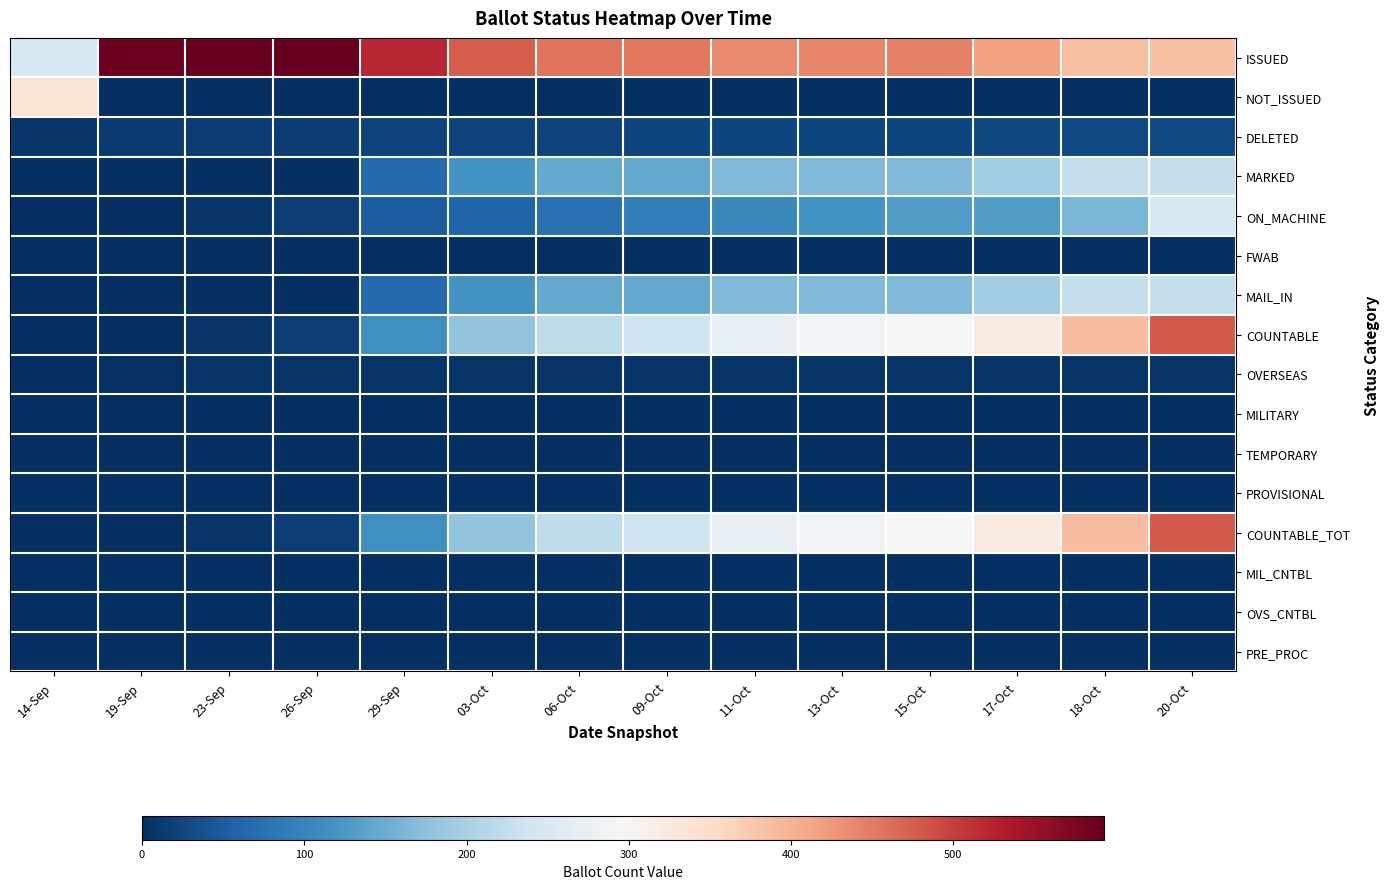

Reading right to left, what are all the values shown in this chart?

ISSUED: 20-Oct=385	18-Oct=385	17-Oct=416	15-Oct=446	13-Oct=442	11-Oct=436	09-Oct=454	06-Oct=455	03-Oct=476	29-Sep=519	26-Sep=592	23-Sep=593	19-Sep=587	14-Sep=249
NOT_ISSUED: 20-Oct=0	18-Oct=0	17-Oct=0	15-Oct=0	13-Oct=0	11-Oct=0	09-Oct=0	06-Oct=0	03-Oct=0	29-Sep=0	26-Sep=0	23-Sep=0	19-Sep=0	14-Sep=337
DELETED: 20-Oct=28	18-Oct=28	17-Oct=27	15-Oct=25	13-Oct=25	11-Oct=25	09-Oct=24	06-Oct=23	03-Oct=23	29-Sep=22	26-Sep=16	23-Sep=16	19-Sep=13	14-Sep=9
MARKED: 20-Oct=227	18-Oct=227	17-Oct=193	15-Oct=166	13-Oct=166	11-Oct=166	09-Oct=145	06-Oct=145	03-Oct=119	29-Sep=65	26-Sep=0	23-Sep=0	19-Sep=0	14-Sep=0
ON_MACHINE: 20-Oct=251	18-Oct=160	17-Oct=131	15-Oct=131	13-Oct=119	11-Oct=106	09-Oct=92	06-Oct=76	03-Oct=60	29-Sep=49	26-Sep=17	23-Sep=9	19-Sep=0	14-Sep=0
FWAB: 20-Oct=0	18-Oct=0	17-Oct=0	15-Oct=0	13-Oct=0	11-Oct=0	09-Oct=0	06-Oct=0	03-Oct=0	29-Sep=0	26-Sep=0	23-Sep=0	19-Sep=0	14-Sep=0
MAIL_IN: 20-Oct=227	18-Oct=227	17-Oct=193	15-Oct=166	13-Oct=166	11-Oct=166	09-Oct=145	06-Oct=145	03-Oct=119	29-Sep=65	26-Sep=0	23-Sep=0	19-Sep=0	14-Sep=0
COUNTABLE: 20-Oct=478	18-Oct=387	17-Oct=324	15-Oct=297	13-Oct=285	11-Oct=272	09-Oct=237	06-Oct=221	03-Oct=179	29-Sep=114	26-Sep=17	23-Sep=9	19-Sep=0	14-Sep=0
OVERSEAS: 20-Oct=6	18-Oct=6	17-Oct=6	15-Oct=6	13-Oct=6	11-Oct=6	09-Oct=6	06-Oct=6	03-Oct=6	29-Sep=6	26-Sep=5	23-Sep=5	19-Sep=3	14-Sep=2
MILITARY: 20-Oct=0	18-Oct=0	17-Oct=0	15-Oct=0	13-Oct=0	11-Oct=0	09-Oct=0	06-Oct=0	03-Oct=0	29-Sep=0	26-Sep=0	23-Sep=0	19-Sep=0	14-Sep=0
TEMPORARY: 20-Oct=0	18-Oct=0	17-Oct=0	15-Oct=0	13-Oct=0	11-Oct=0	09-Oct=0	06-Oct=0	03-Oct=0	29-Sep=0	26-Sep=0	23-Sep=0	19-Sep=0	14-Sep=0
PROVISIONAL: 20-Oct=0	18-Oct=0	17-Oct=0	15-Oct=0	13-Oct=0	11-Oct=0	09-Oct=0	06-Oct=0	03-Oct=0	29-Sep=0	26-Sep=0	23-Sep=0	19-Sep=0	14-Sep=0
COUNTABLE_TOT: 20-Oct=478	18-Oct=387	17-Oct=324	15-Oct=297	13-Oct=285	11-Oct=272	09-Oct=237	06-Oct=221	03-Oct=179	29-Sep=114	26-Sep=17	23-Sep=9	19-Sep=0	14-Sep=0
MIL_CNTBL: 20-Oct=0	18-Oct=0	17-Oct=0	15-Oct=0	13-Oct=0	11-Oct=0	09-Oct=0	06-Oct=0	03-Oct=0	29-Sep=0	26-Sep=0	23-Sep=0	19-Sep=0	14-Sep=0
OVS_CNTBL: 20-Oct=0	18-Oct=0	17-Oct=0	15-Oct=0	13-Oct=0	11-Oct=0	09-Oct=0	06-Oct=0	03-Oct=0	29-Sep=0	26-Sep=0	23-Sep=0	19-Sep=0	14-Sep=0
PRE_PROC: 20-Oct=0	18-Oct=0	17-Oct=0	15-Oct=0	13-Oct=0	11-Oct=0	09-Oct=0	06-Oct=0	03-Oct=0	29-Sep=0	26-Sep=0	23-Sep=0	19-Sep=0	14-Sep=0